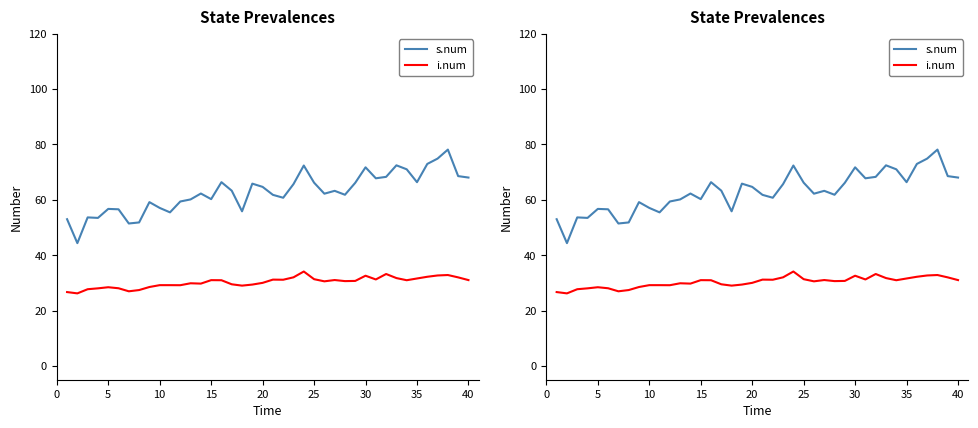

The i.num series shows 31.0 at 40. True or false?

True